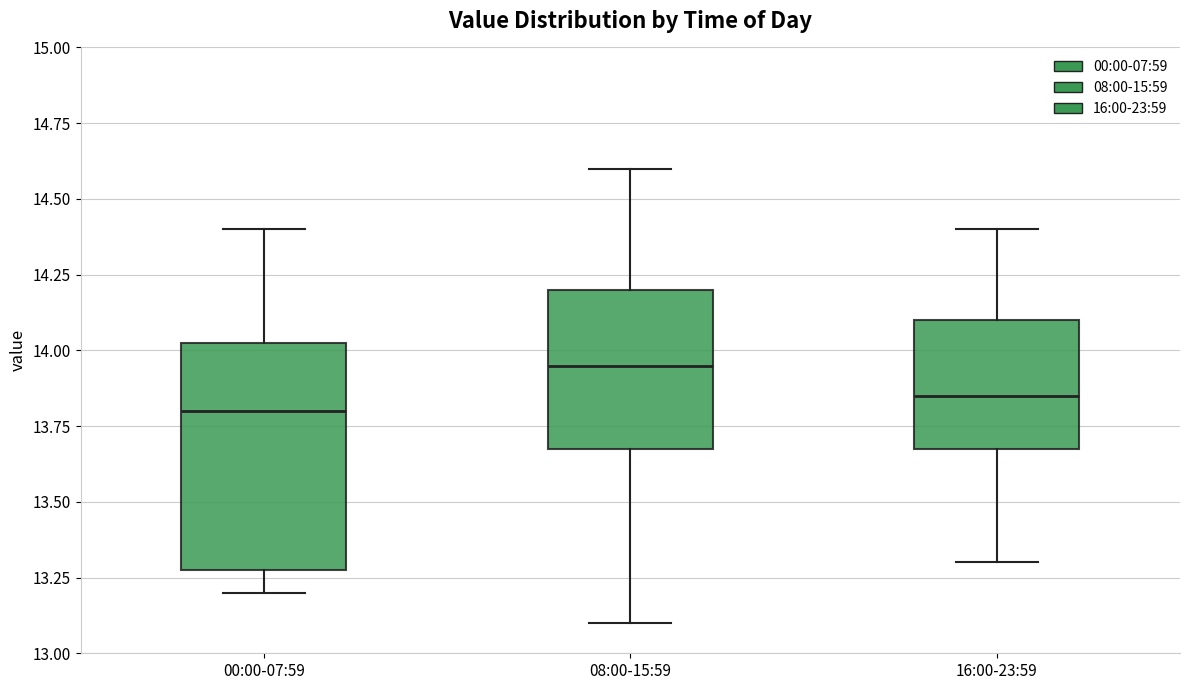

Reading left to right, transcribe this box plot: for each box, give where its median line is, the range the box spans, and where its two whiskers end, as read against the y-axis. The values are not printed on the chart, so give them approximately, as read against the axis.

00:00-07:59: median 13.80, box 13.30 to 14.05, whiskers 13.20 to 14.40
08:00-15:59: median 13.95, box 13.70 to 14.20, whiskers 13.10 to 14.60
16:00-23:59: median 13.85, box 13.70 to 14.10, whiskers 13.30 to 14.40